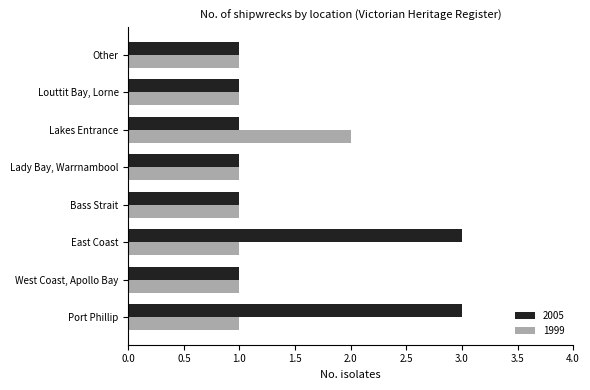

Which series changed the most between Lakes Entrance and Other?

1999